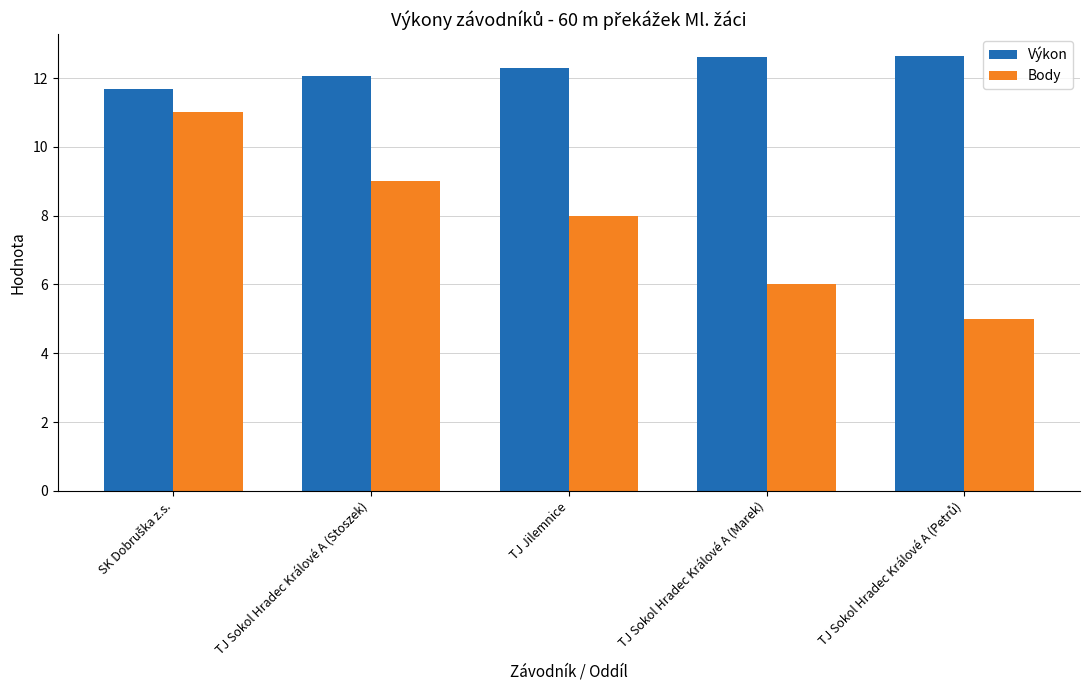

List the series in order of their overall mean, lowest first.

Body, Výkon